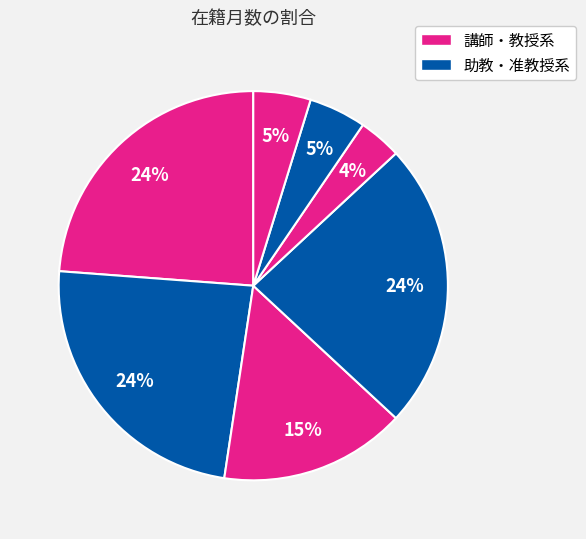

Count the number of slices in the pie.

7